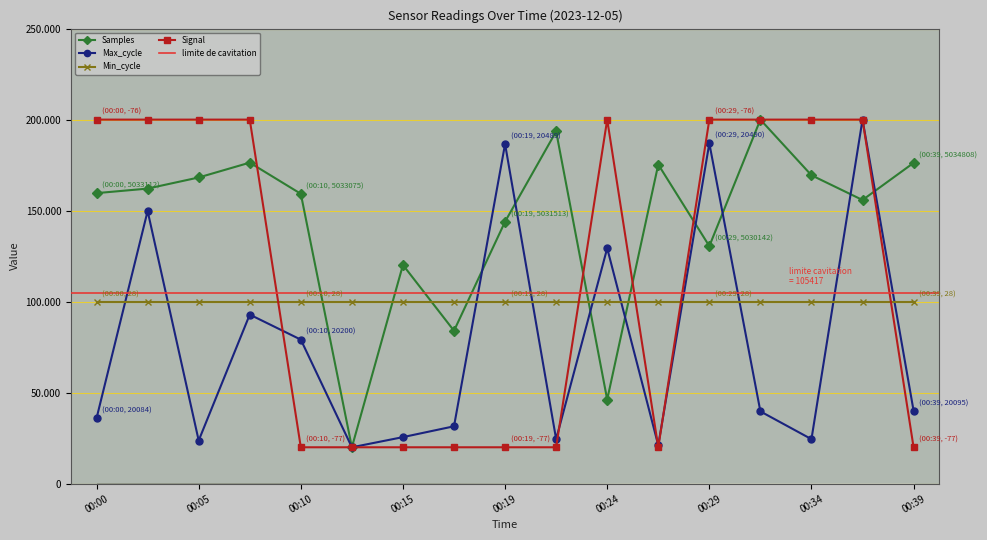

Which series changed the most between 00:22 and 00:34?

Signal